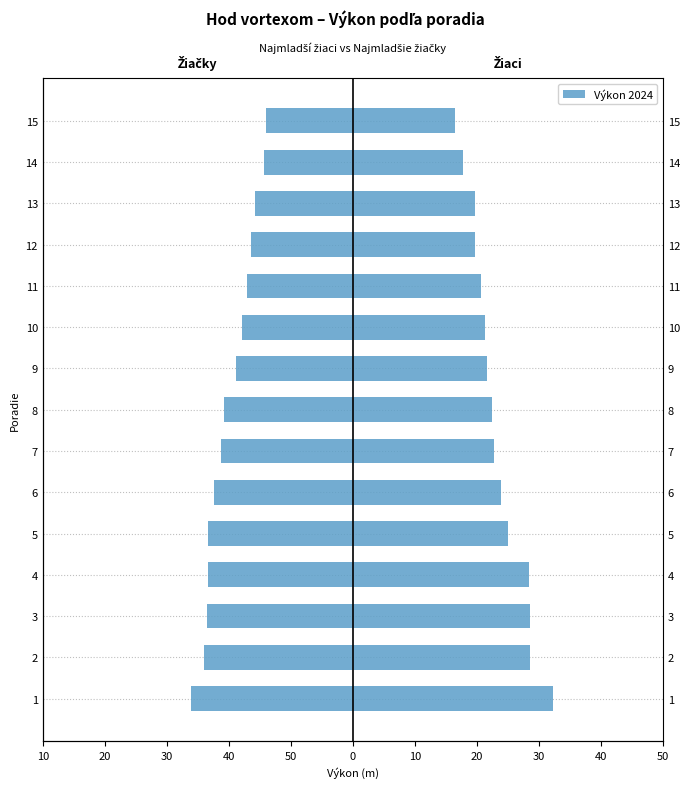

Which series has the largest range (max minus min)?

Najmladší žiaci